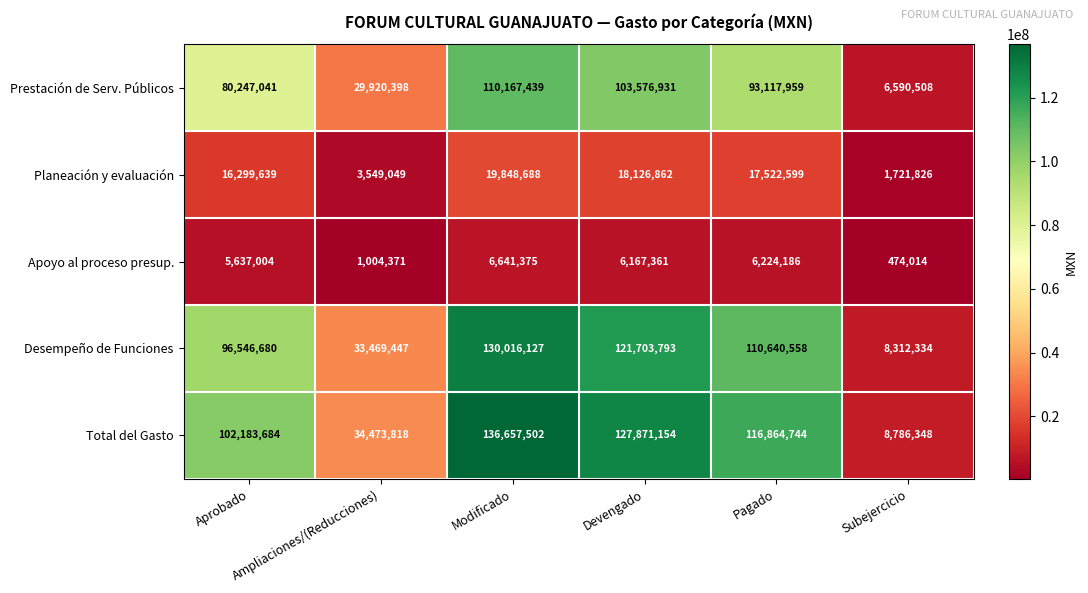

Between Modificado and Pagado, which series saw the biggest shift?

Total del Gasto